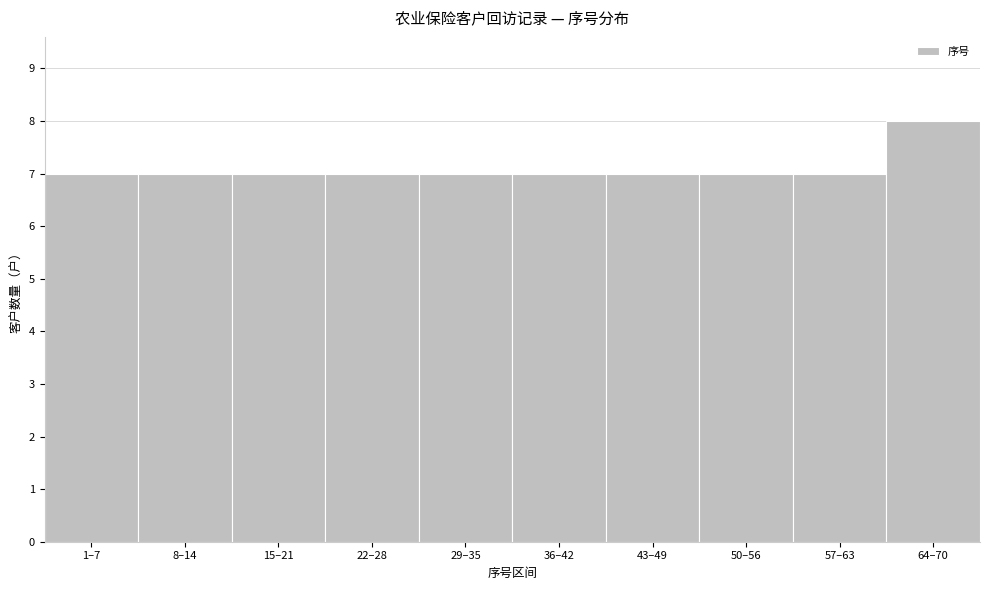

Reading left to right, transcribe all the data shown in this chart.

7	7	7	7	7	7	7	7	7	8